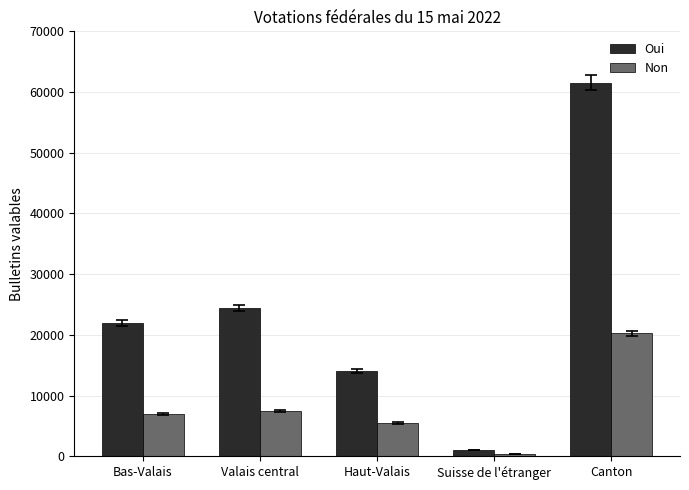

What are all the series names shown in the legend?

Oui, Non